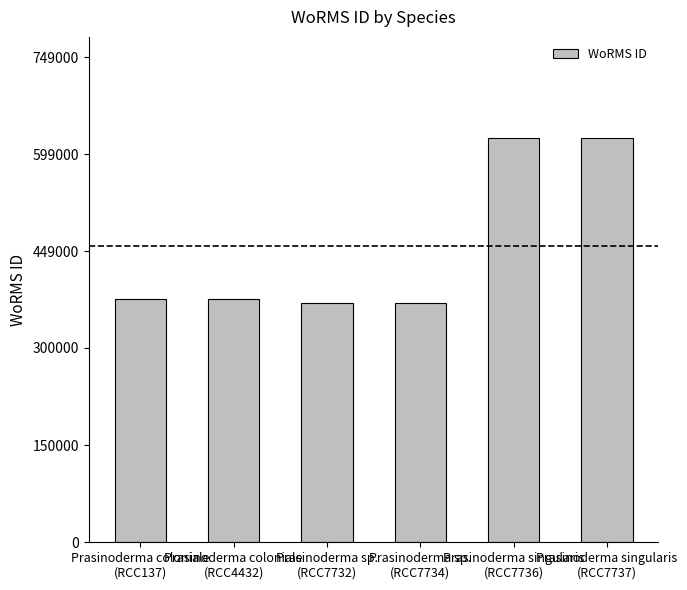

What is the minimum value shown in the chart?

370098